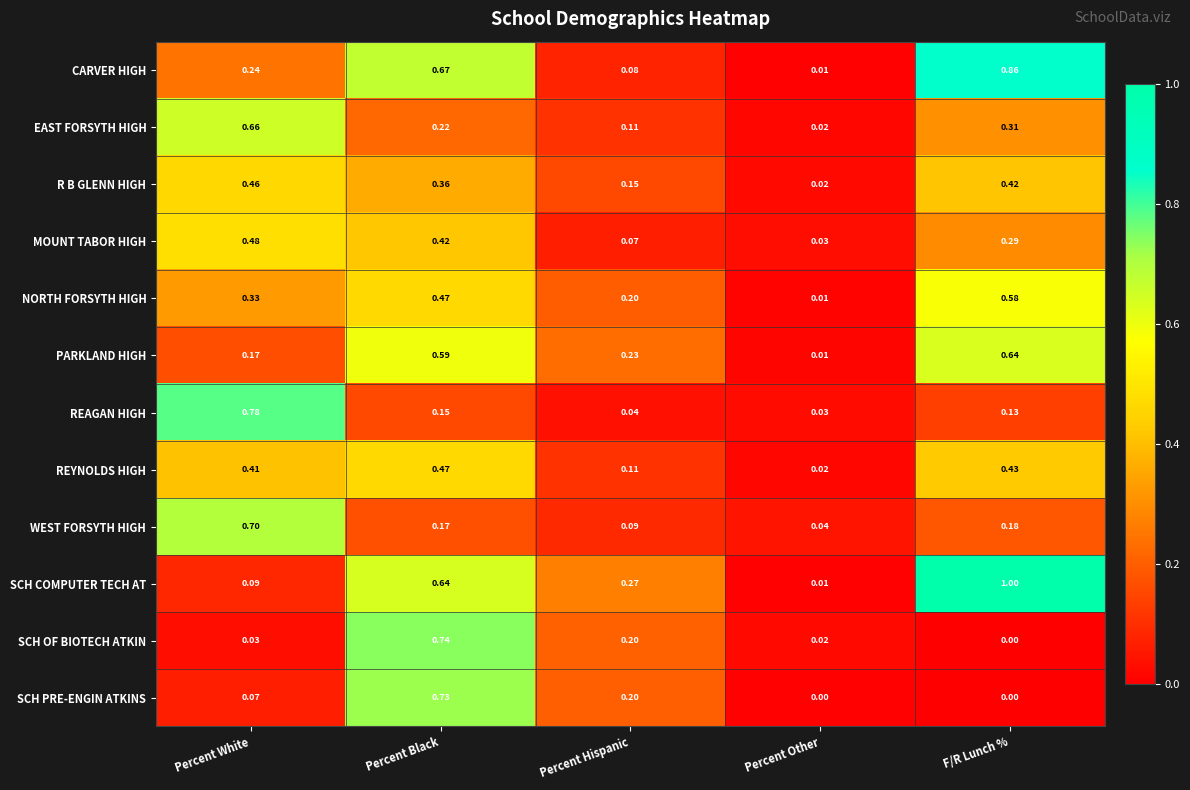

Which series has the widest spread of values?

SCH COMPUTER TECH AT